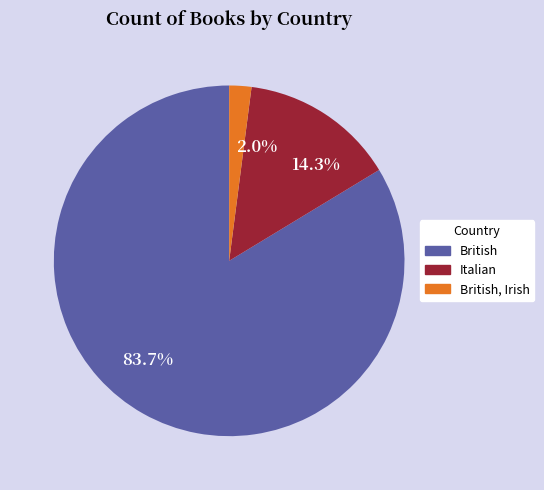

To the nearest percent, what percentage of the pie is British?

84%